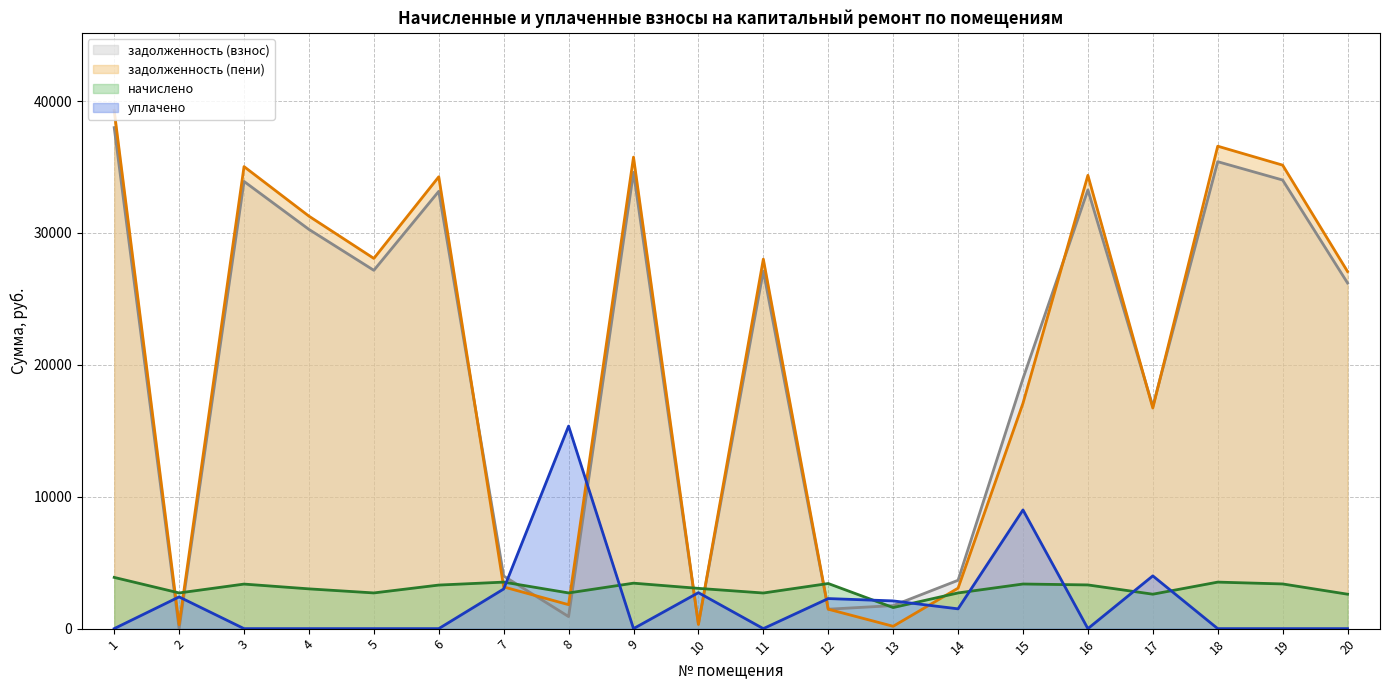

True or false: начислено and задолженность (пени) cross at least once.

True